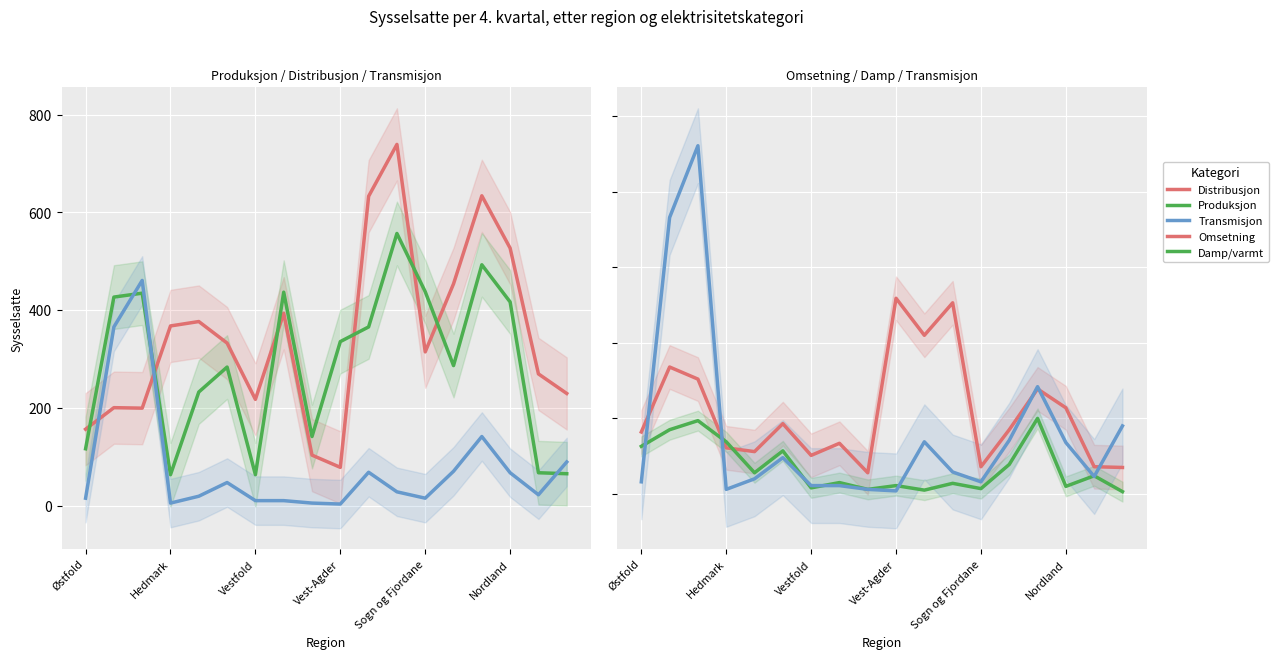

What is the spread (max minus min) of values at Hedmark?

342